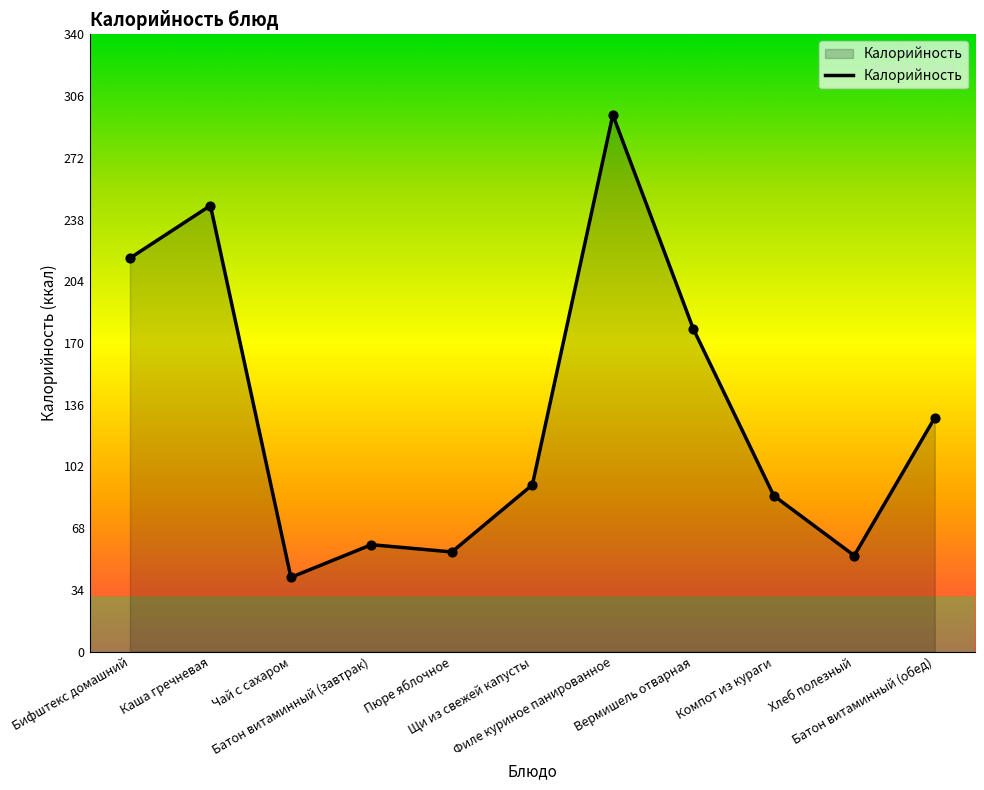

Between Щи из свежей капусты and Пюре яблочное, which is larger?

Щи из свежей капусты